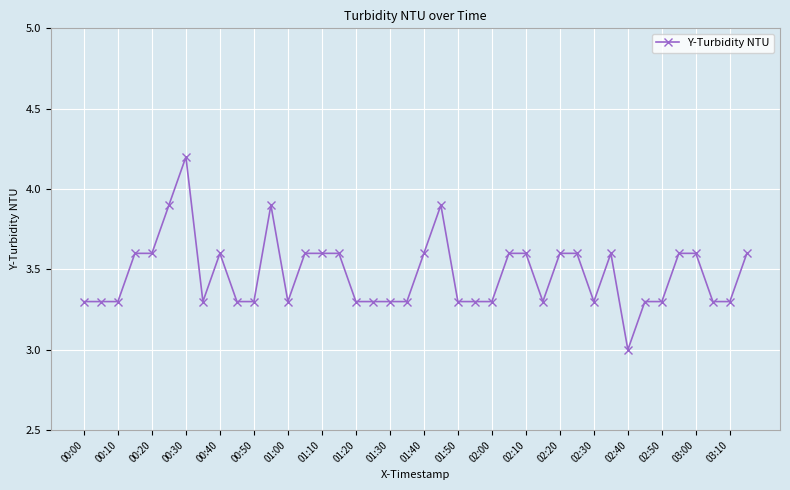

What is the average value?

3.5